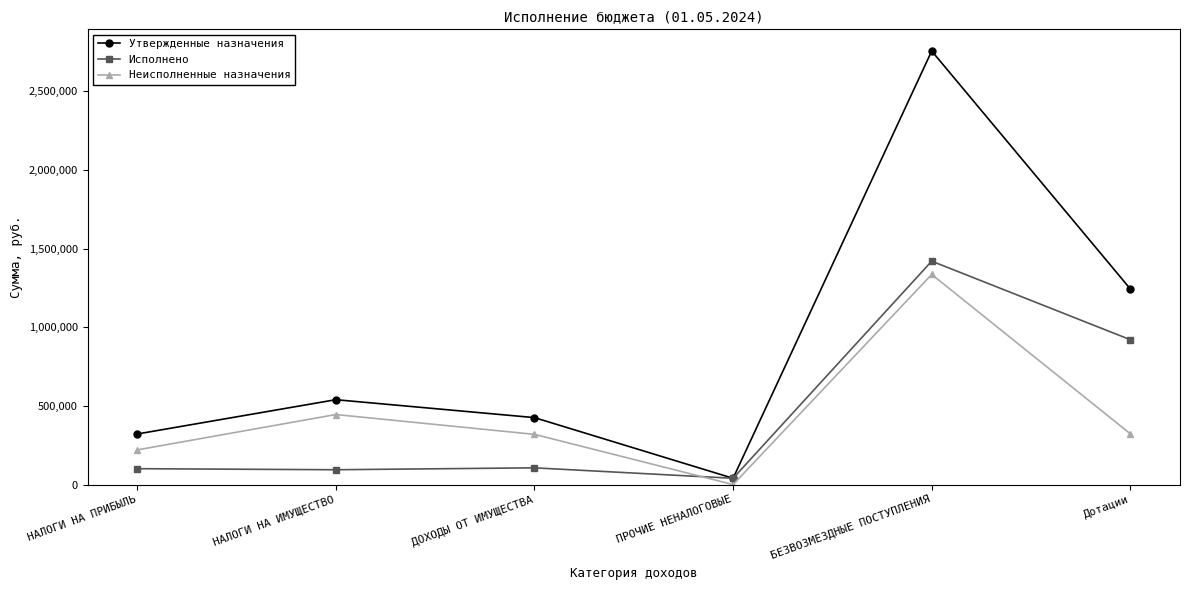

Is the value of Неисполненные назначения at БЕЗВОЗМЕЗДНЫЕ ПОСТУПЛЕНИЯ greater than the value of Утвержденные назначения at БЕЗВОЗМЕЗДНЫЕ ПОСТУПЛЕНИЯ?

No